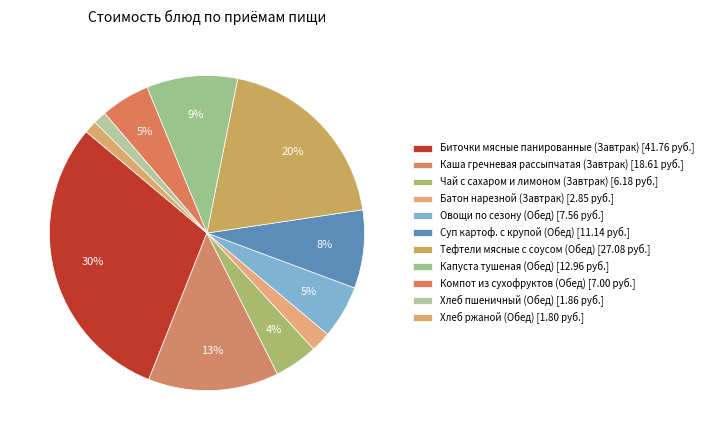

To the nearest percent, what is the difference between the largest and smallest slice percentages?

29%